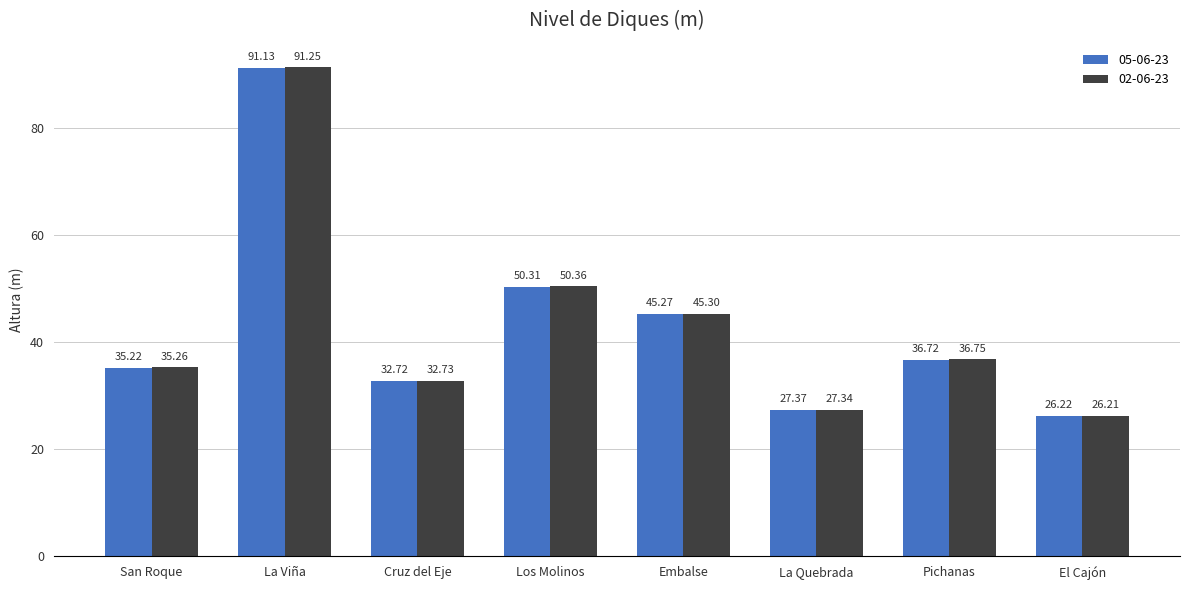

What is the total value across all series at El Cajón?

52.4